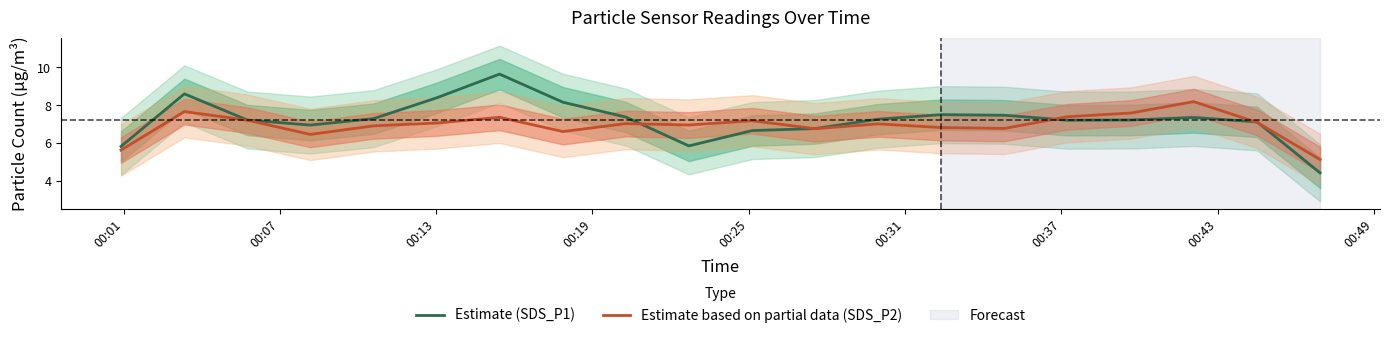

What is the greatest value displayed?

9.7